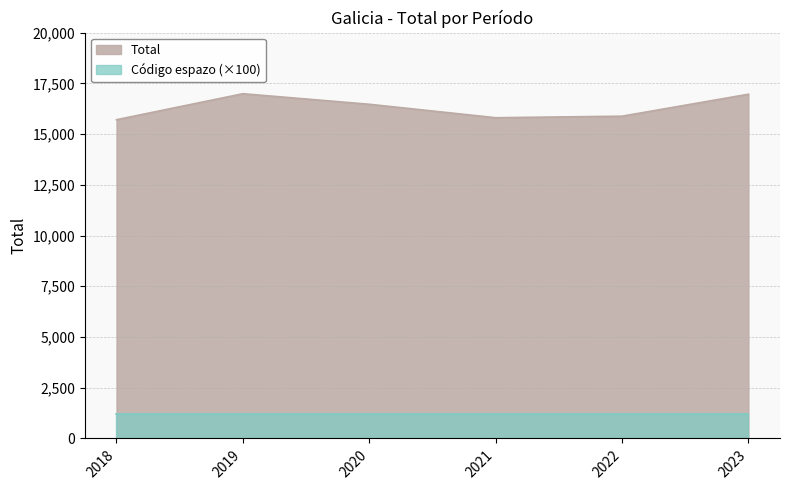

Which has a higher value, 2023 or 2021?

2023